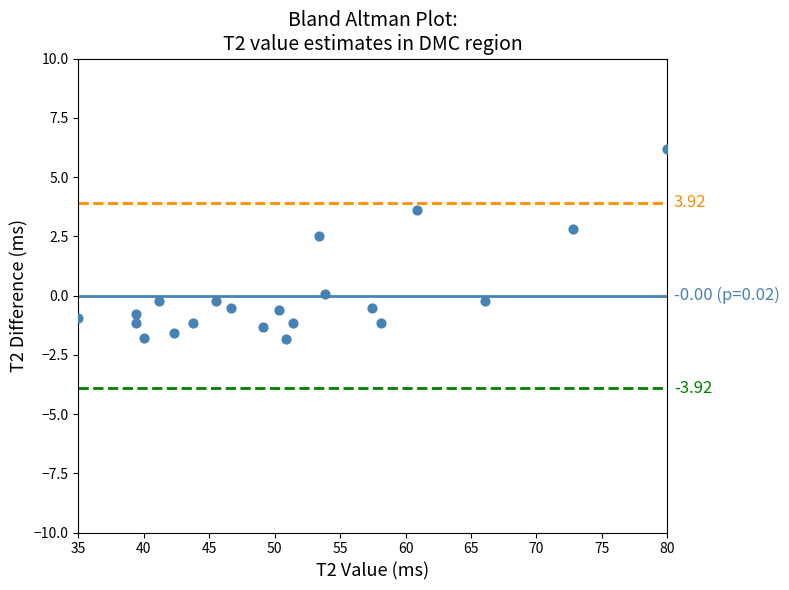

What is the range of Y values (max minus min)?

8.0